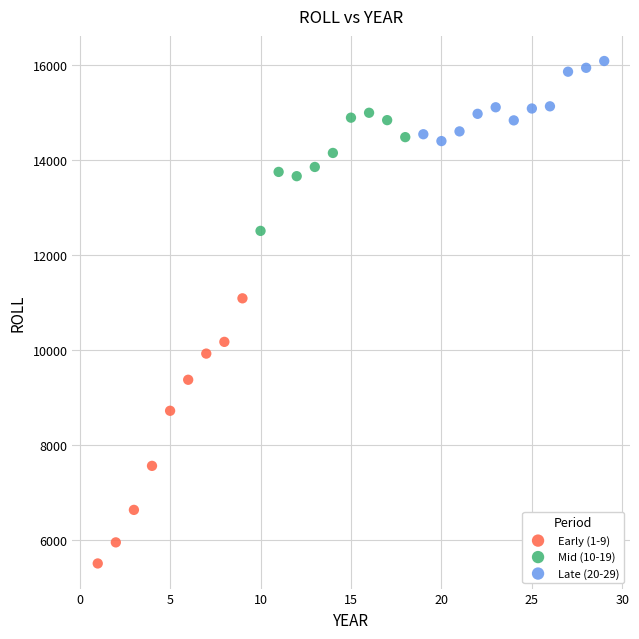

What are all the series names shown in the legend?

Early (1-9), Mid (10-19), Late (20-29)